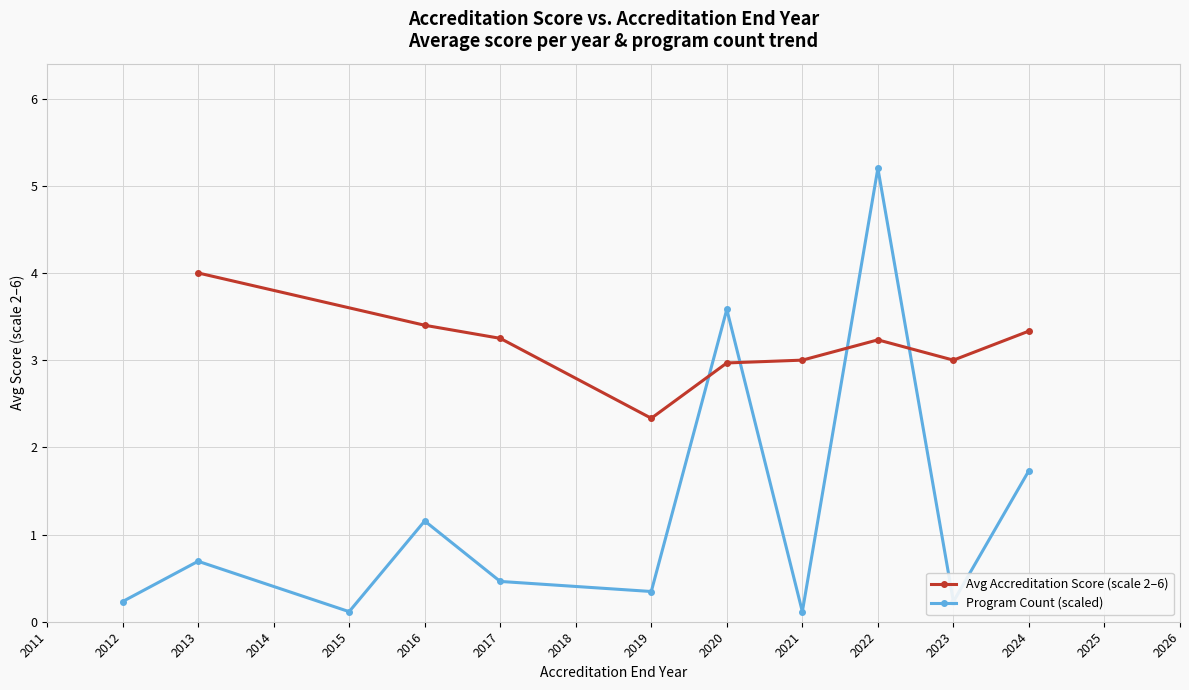

What is the value of the Avg Accreditation Score (scale 2–6) point at the 9th from the left?

3.3